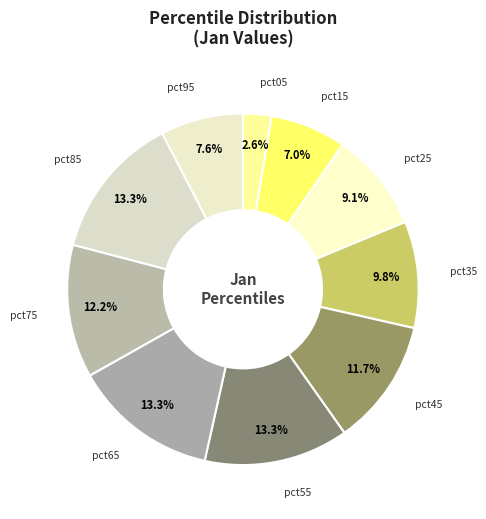

Combined, what portion of the pie is pct95 and pct85?

20.9%